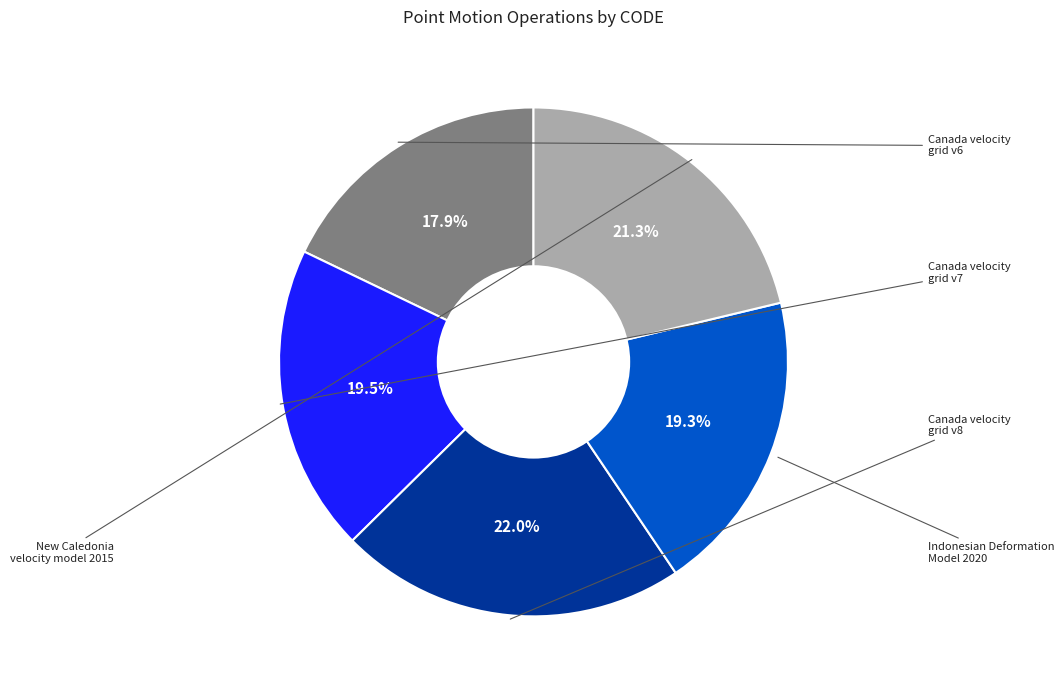

Does any single category account for the majority?

No